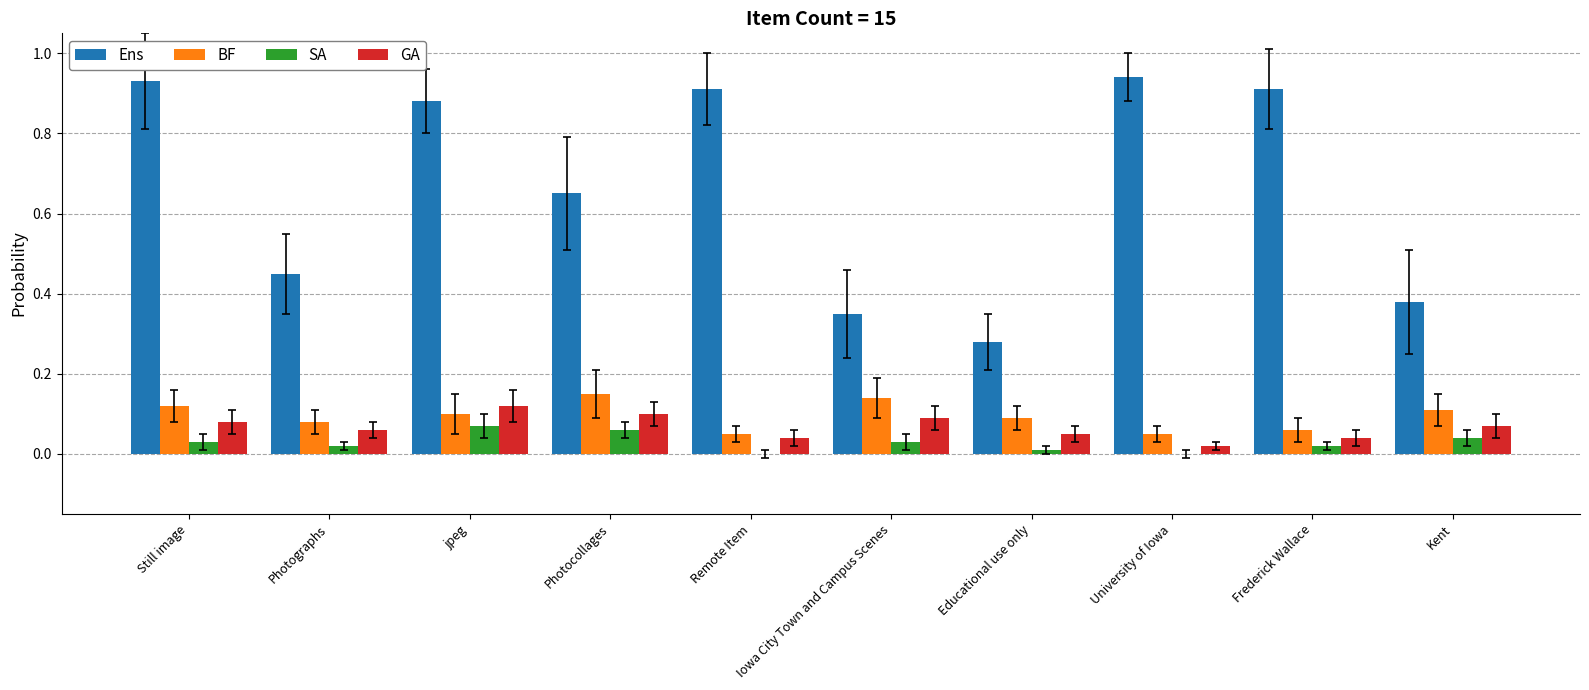

Which series has the largest total across all categories?

Ens